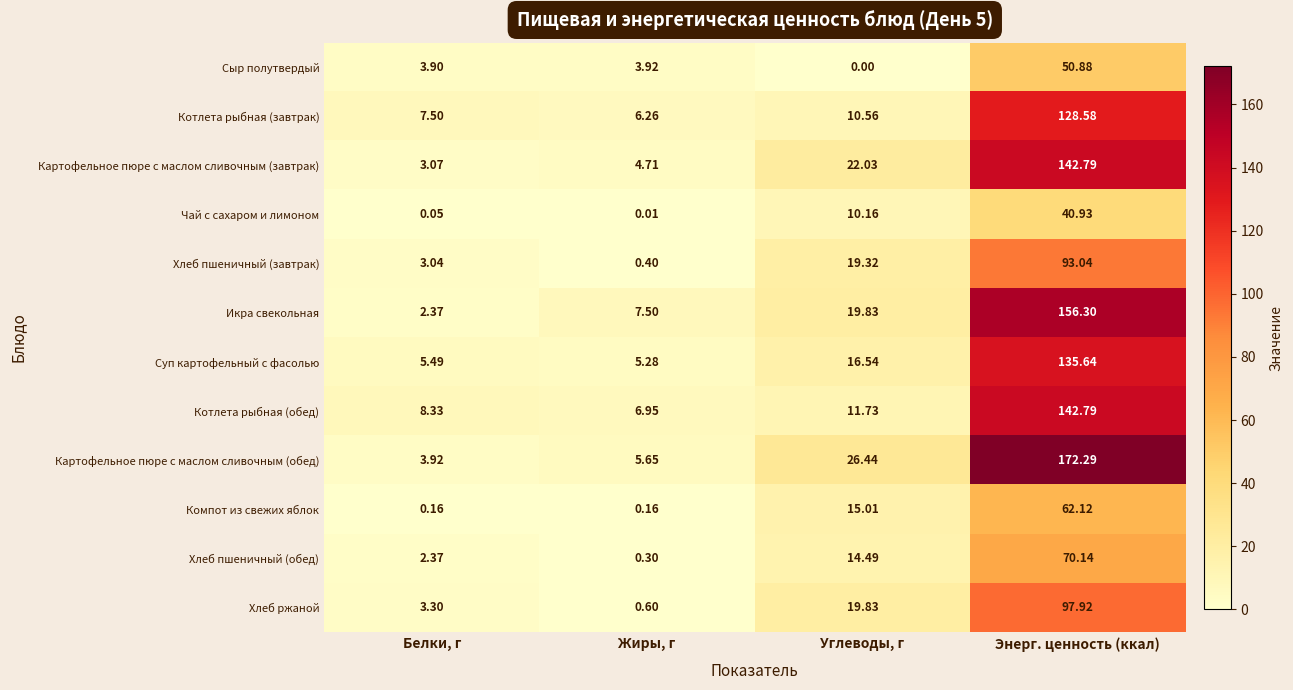

Which label corresponds to the largest value in the chart?

Энерг. ценность (ккал)